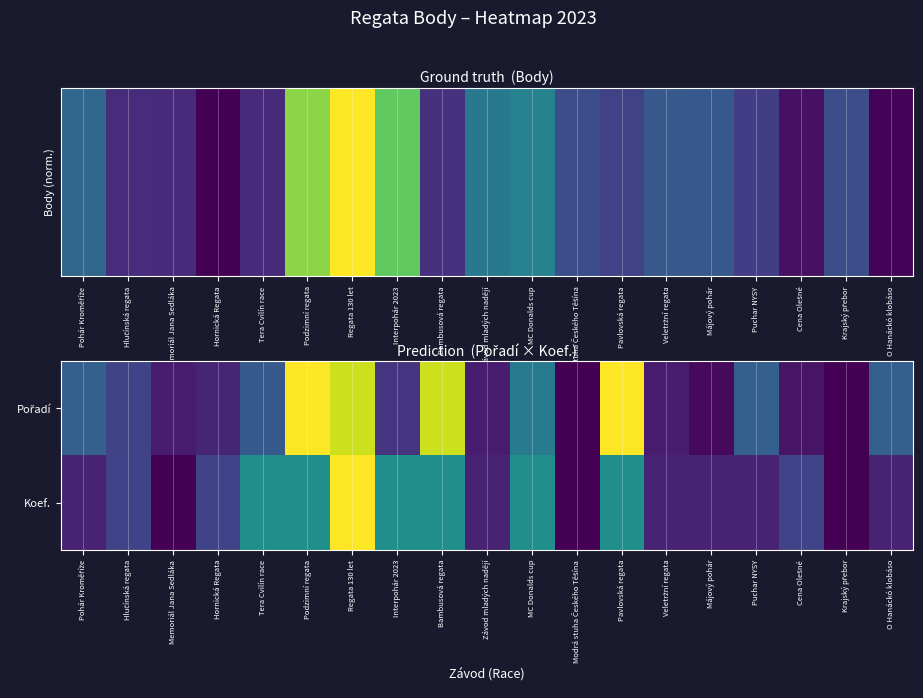

Count the number of categories in the chart.

19